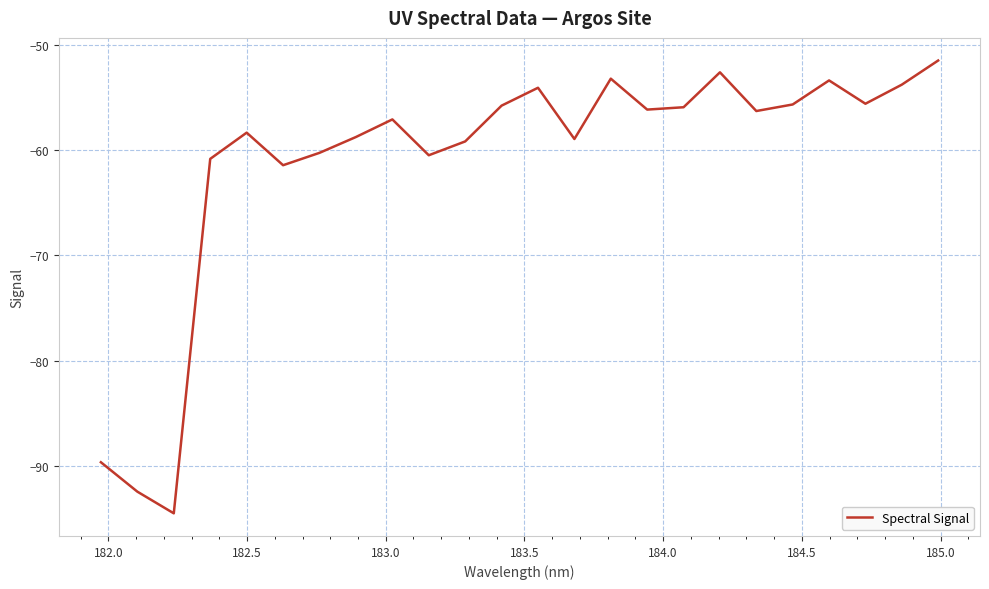

What is the smallest value displayed?

-94.5